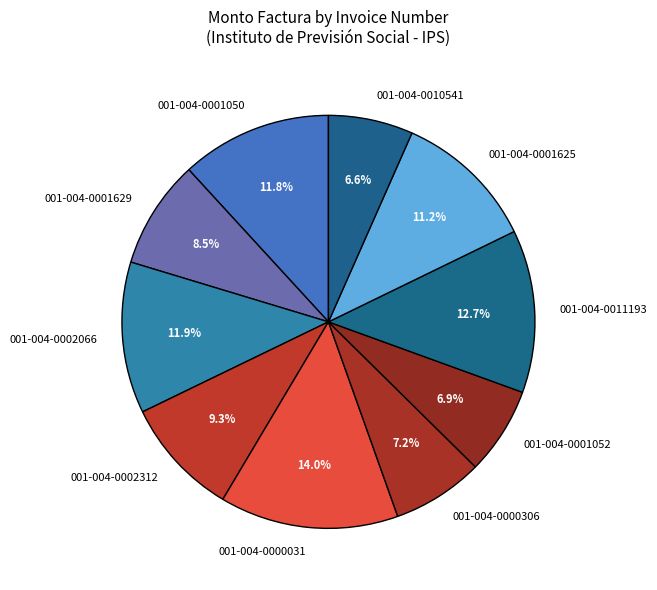

What percentage is the 001-004-0000031 slice, to the nearest percent?

14%